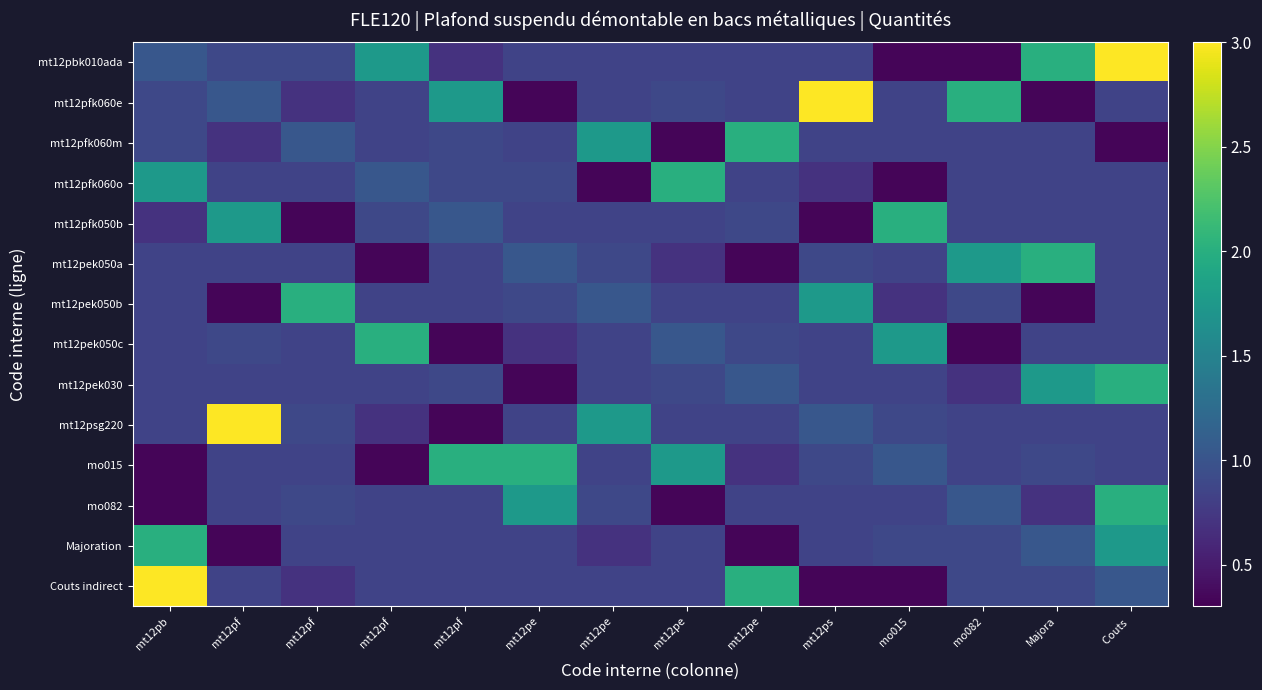

At which category is the sum across all series the highest?

Couts 